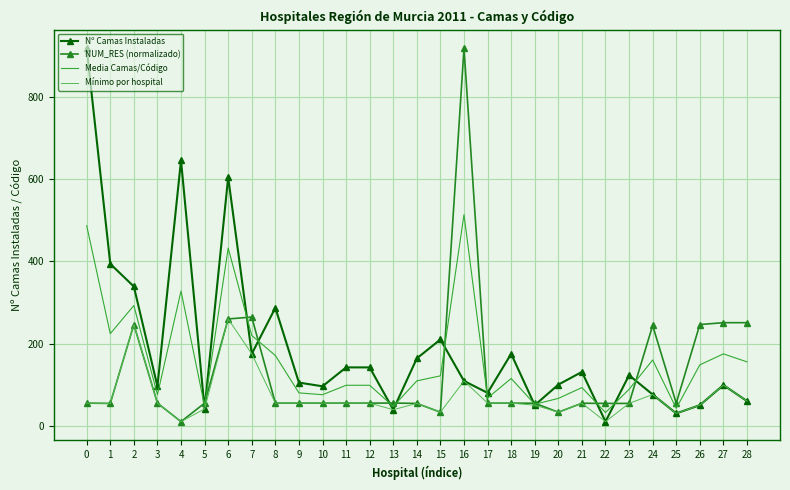

What is the average value of the NUM_RES (normalizado) series?

129.1